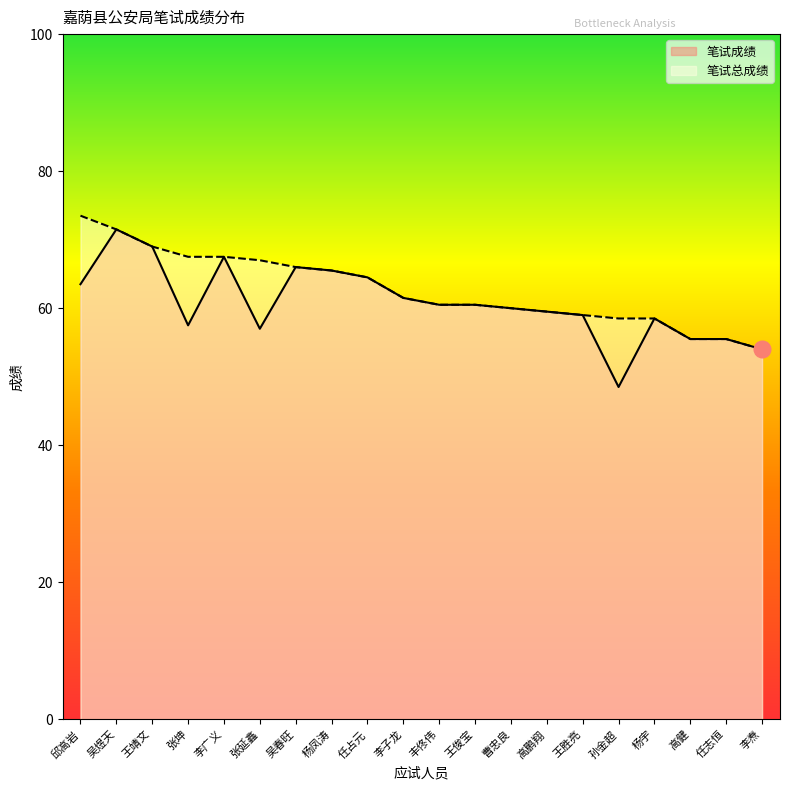

What are all the series names shown in the legend?

笔试成绩, 笔试总成绩